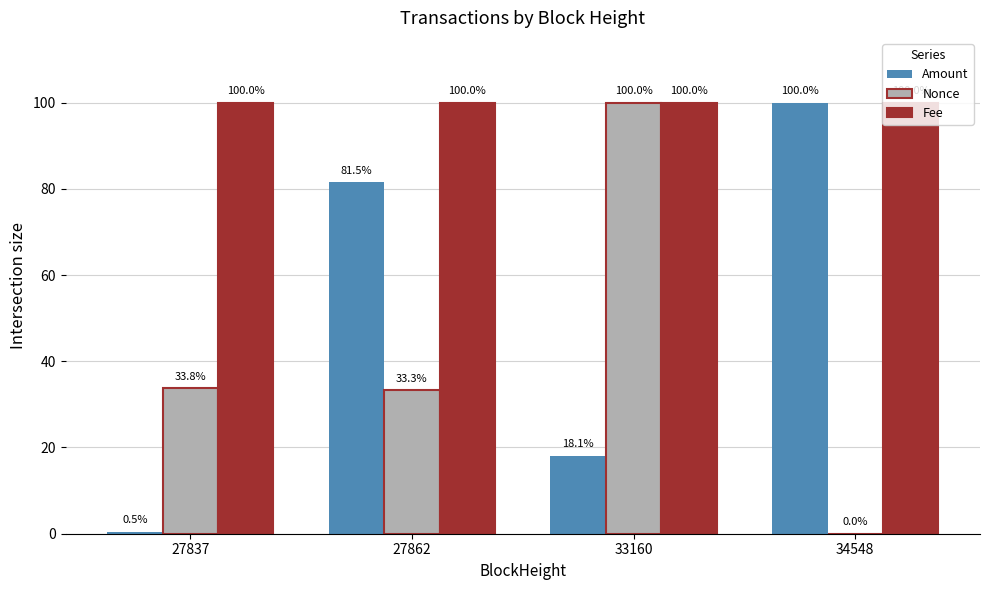

What is the sum of the Nonce values at 33160 and 27862?

133.3